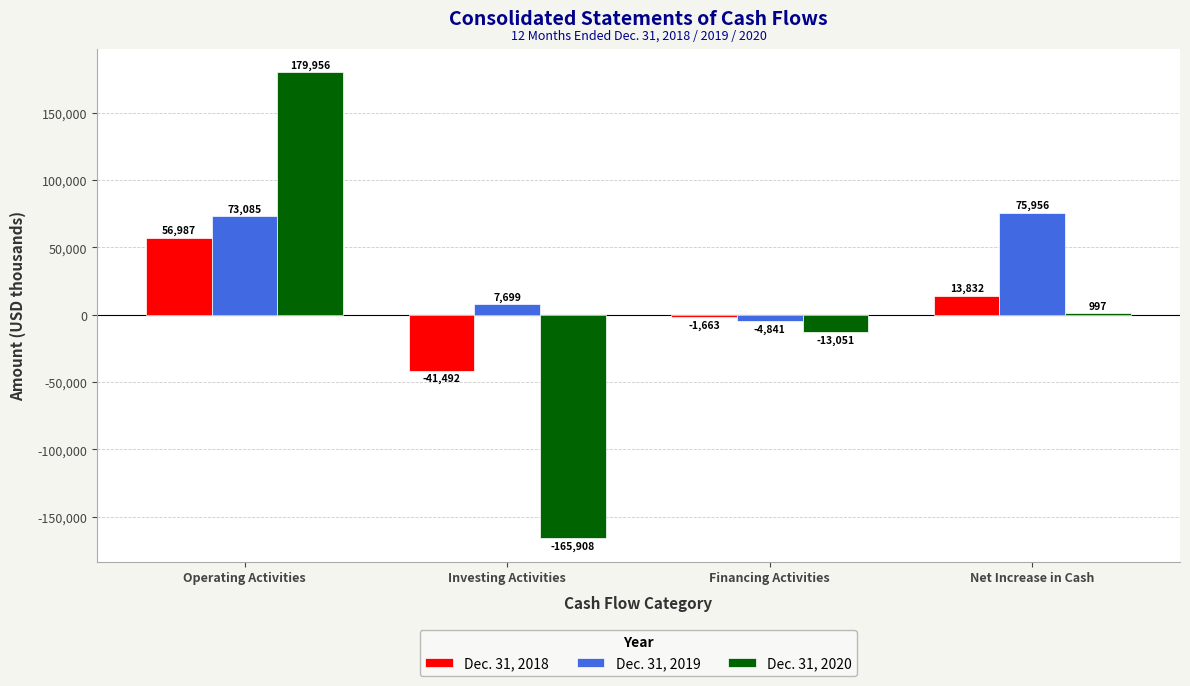

How many distinct data groups are displayed?

3